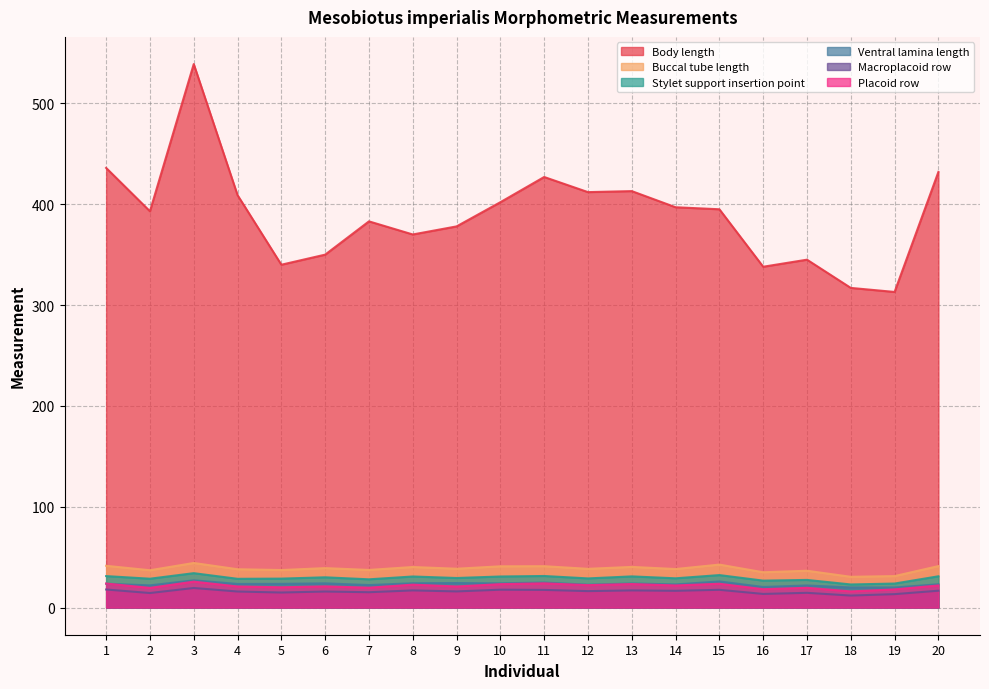

True or false: Placoid row and Stylet support insertion point cross at least once.

False